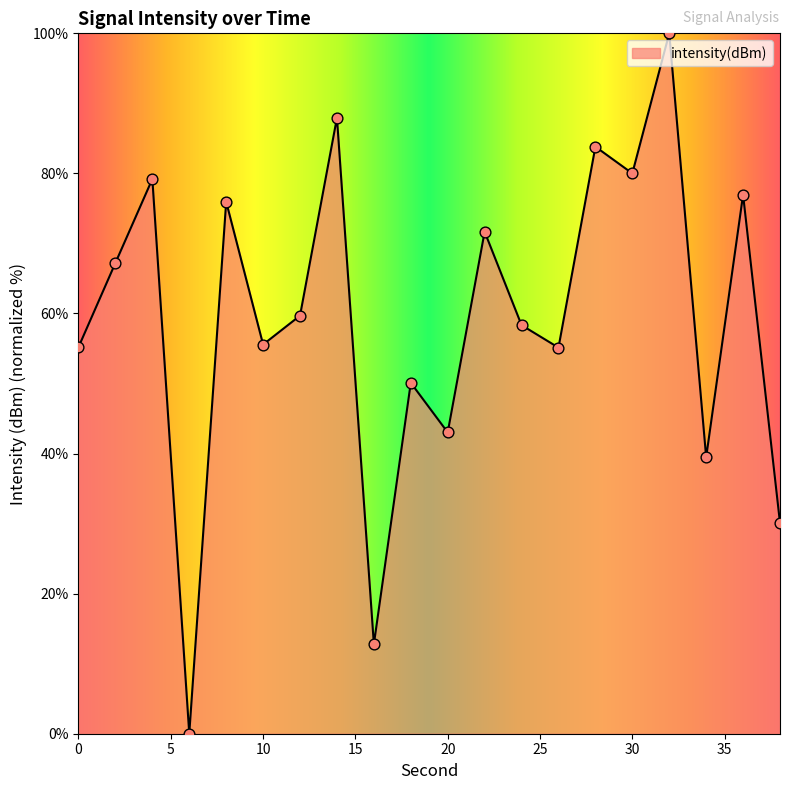

What is the maximum value shown in the chart?

100.0